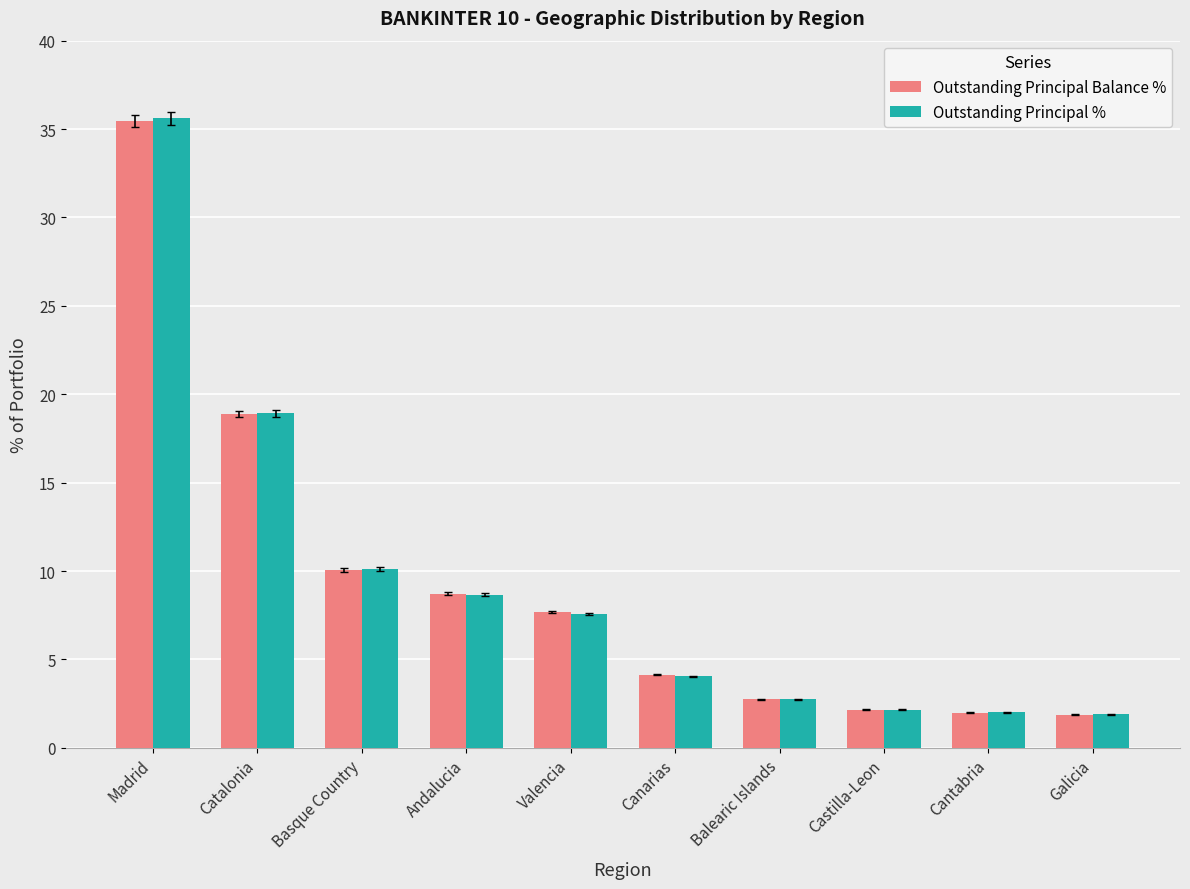

What position from the left is Canarias?

6